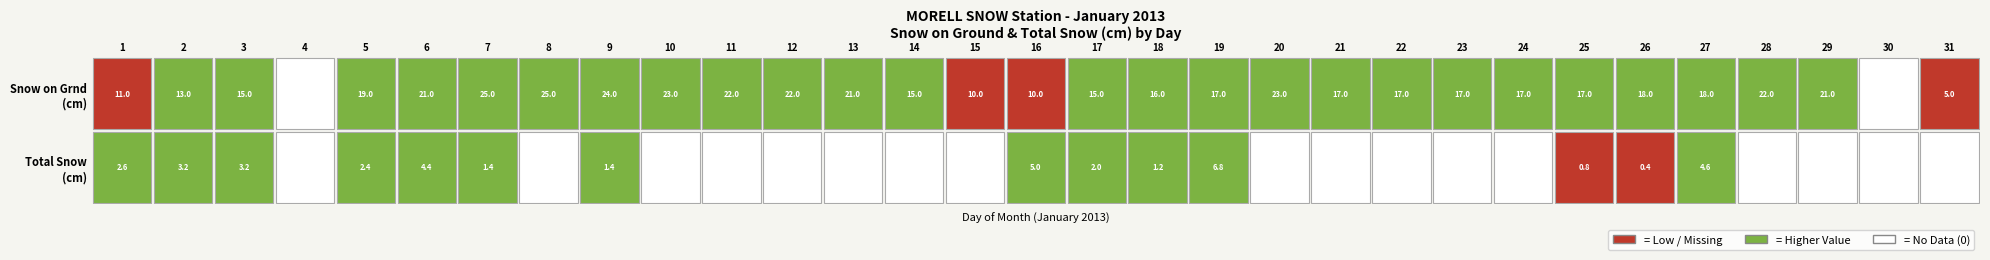

At which label does Total Snow (cm) reach its peak?

Day 19